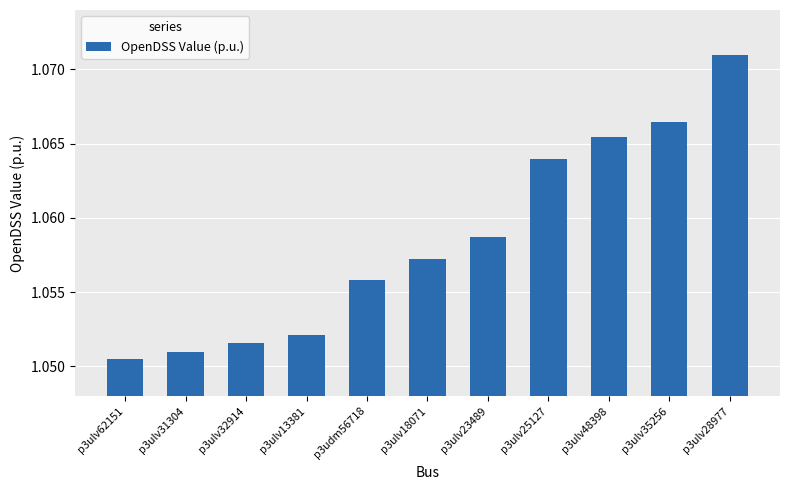

Rank the categories by value from lowest to highest.

p3ulv62151, p3ulv31304, p3ulv32914, p3ulv13381, p3udm56718, p3ulv18071, p3ulv23489, p3ulv25127, p3ulv48398, p3ulv35256, p3ulv28977